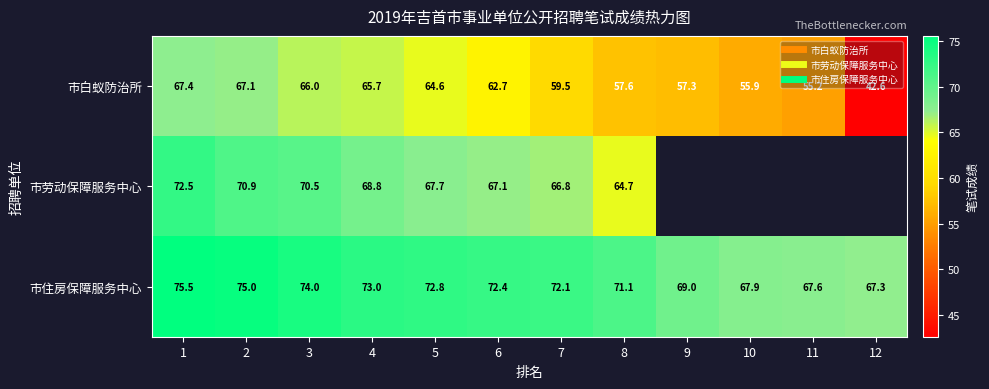

List the labels in order of 市白蚁防治所 value, smallest first.

12, 11, 10, 9, 8, 7, 6, 5, 4, 3, 2, 1